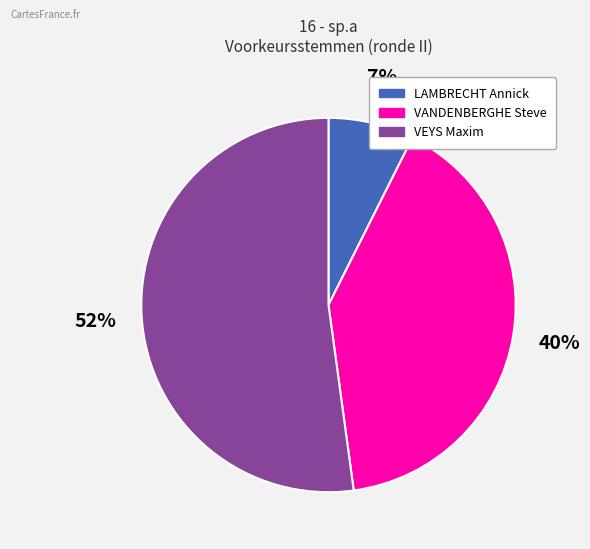

To the nearest percent, what is the combined percentage of LAMBRECHT Annick and VEYS Maxim?

60%